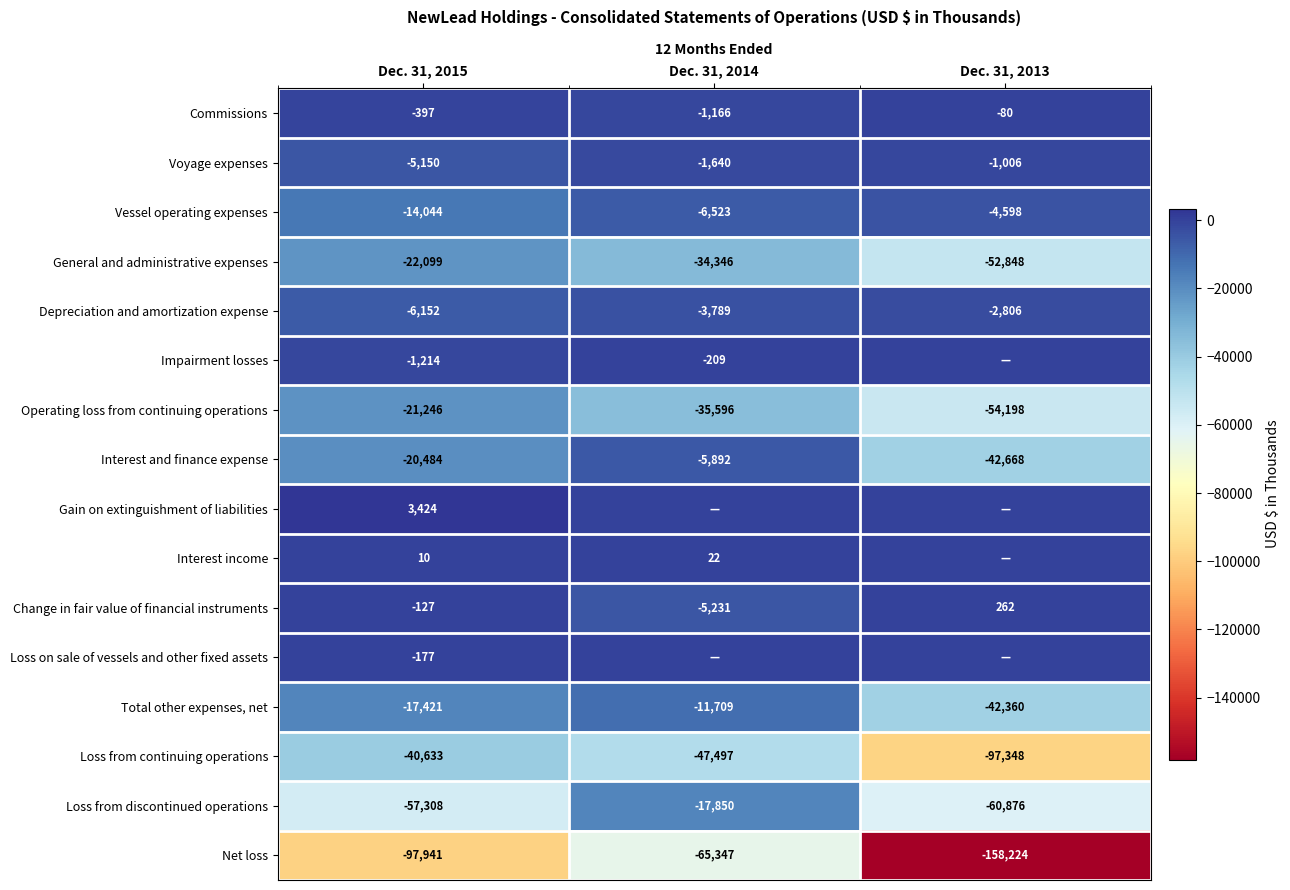

What is the difference between the highest and lowest values at Dec. 31, 2014?

65369